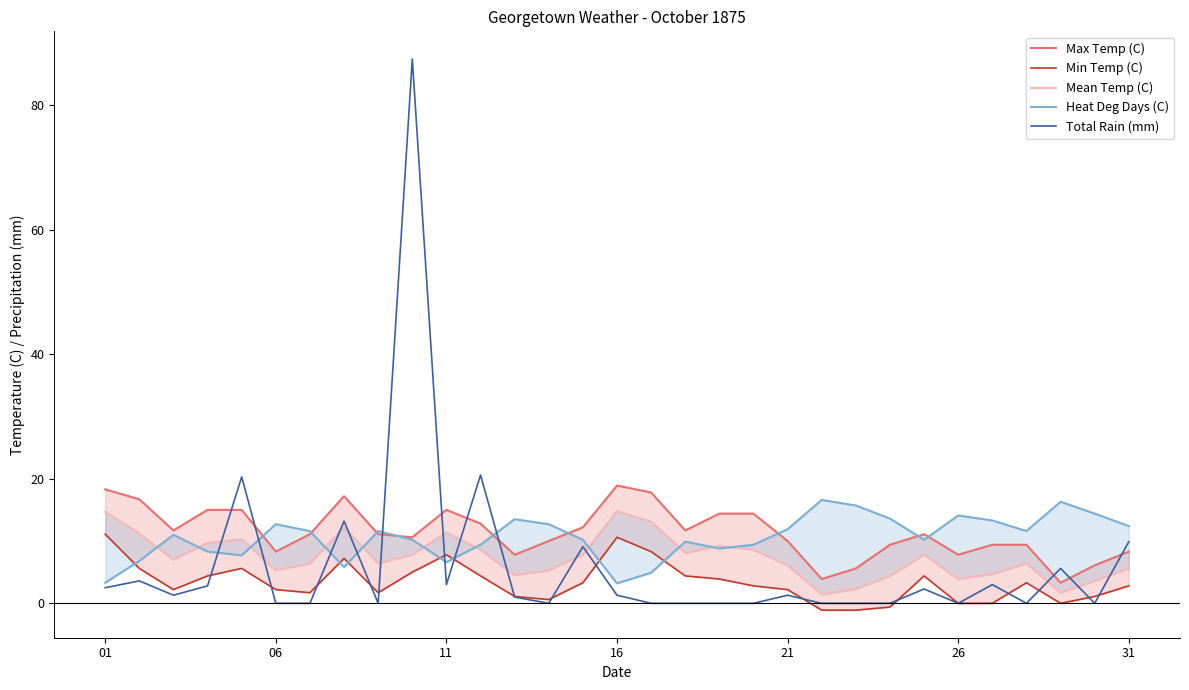

The value of Total Rain (mm) at 12 is 0.4. True or false?

False